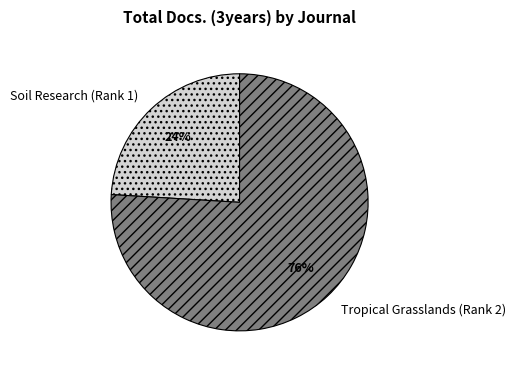

Is the sum of Tropical Grasslands (Rank 2) and Soil Research (Rank 1) greater than half?

Yes